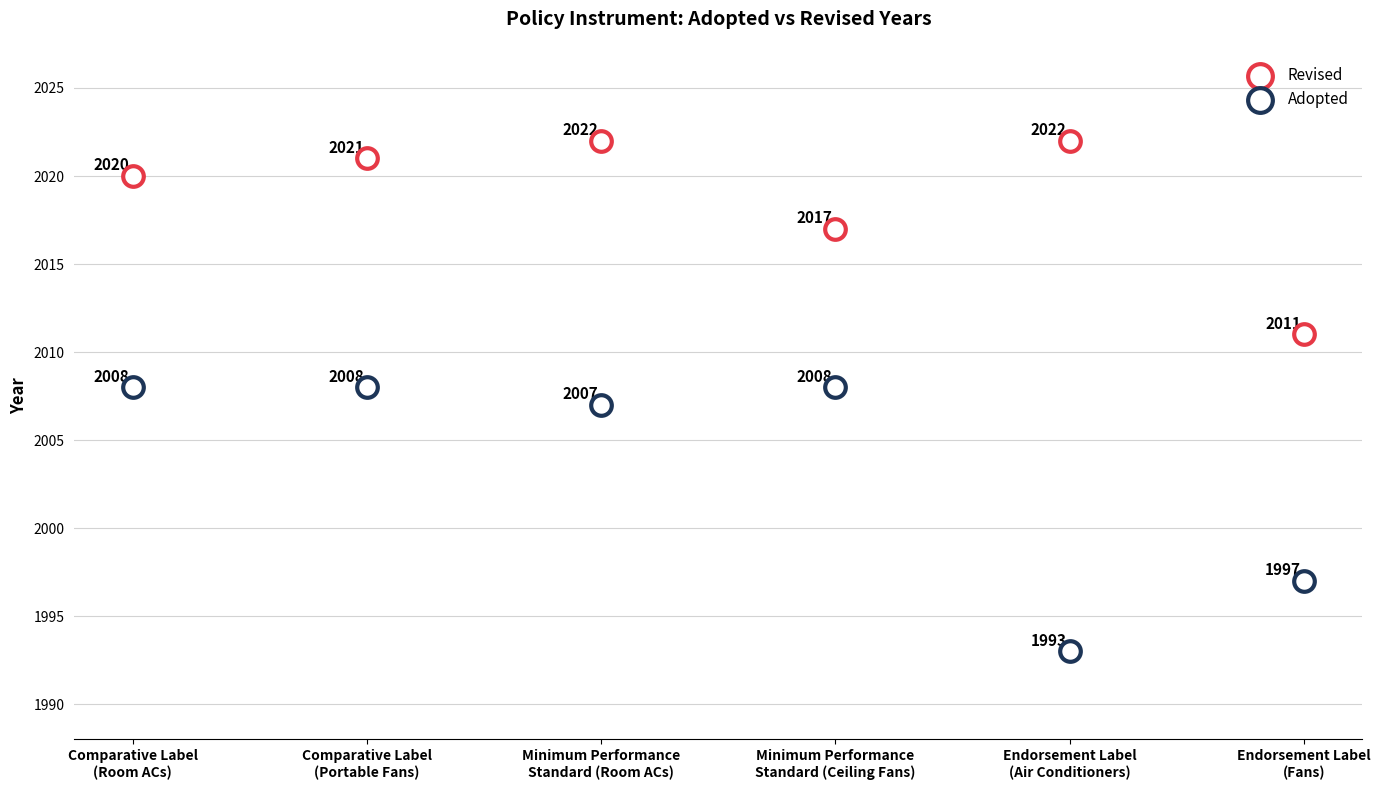

Which series has the largest Y range (max minus min)?

Adopted